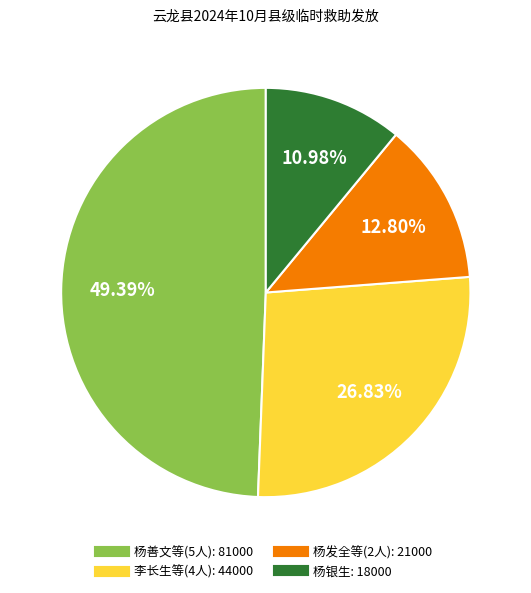

Does any single category account for the majority?

No